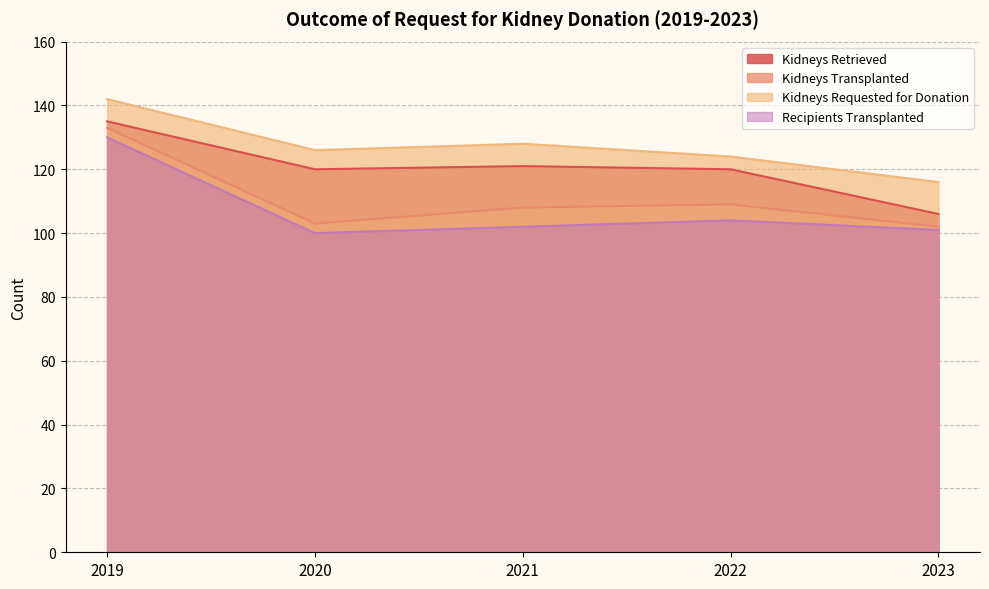

At which category does the chart reach its minimum across all series?

2020